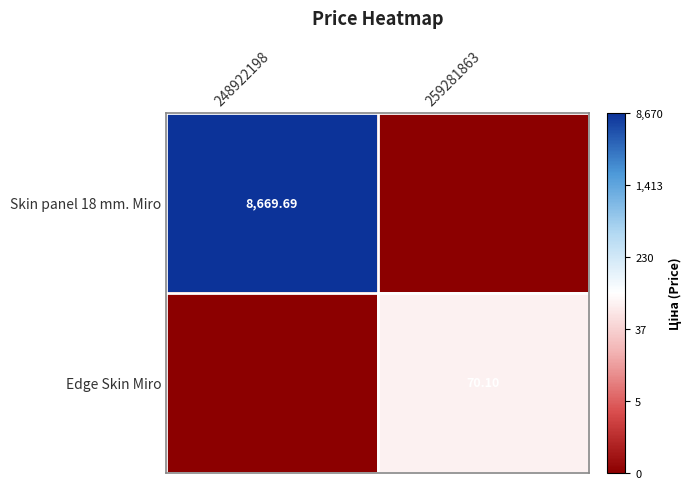

At which category does the chart reach its minimum across all series?

259281863